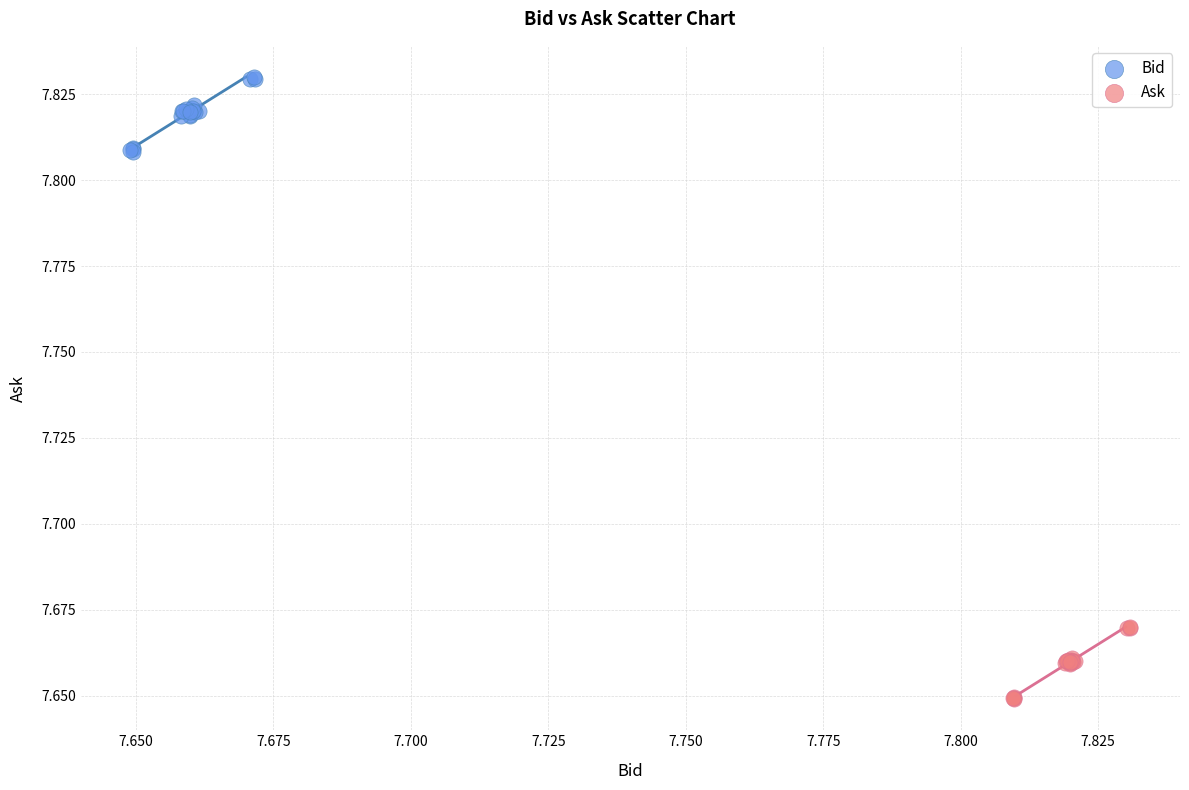

Which series contains the highest Y value?

Bid